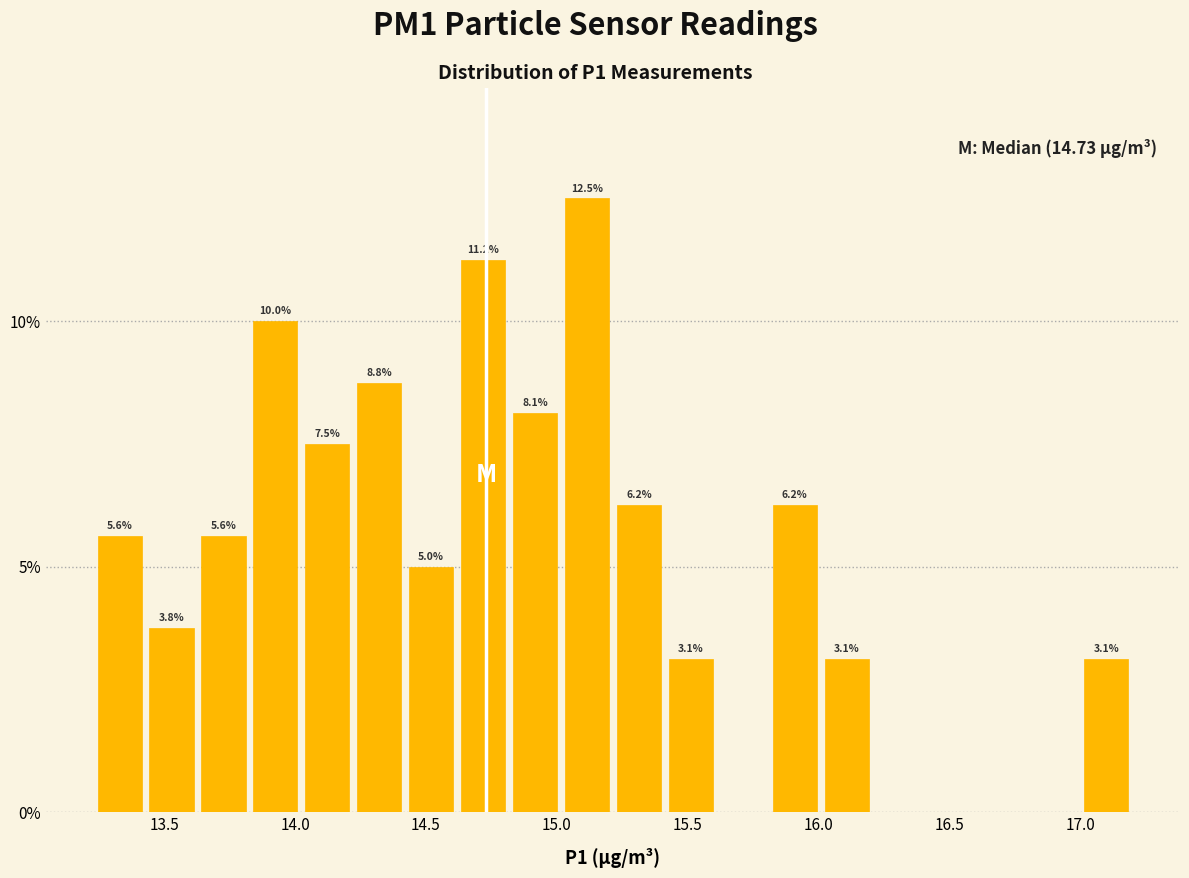

Read against the x-axis, roughly where is the centre of the tallest bar?

15.10